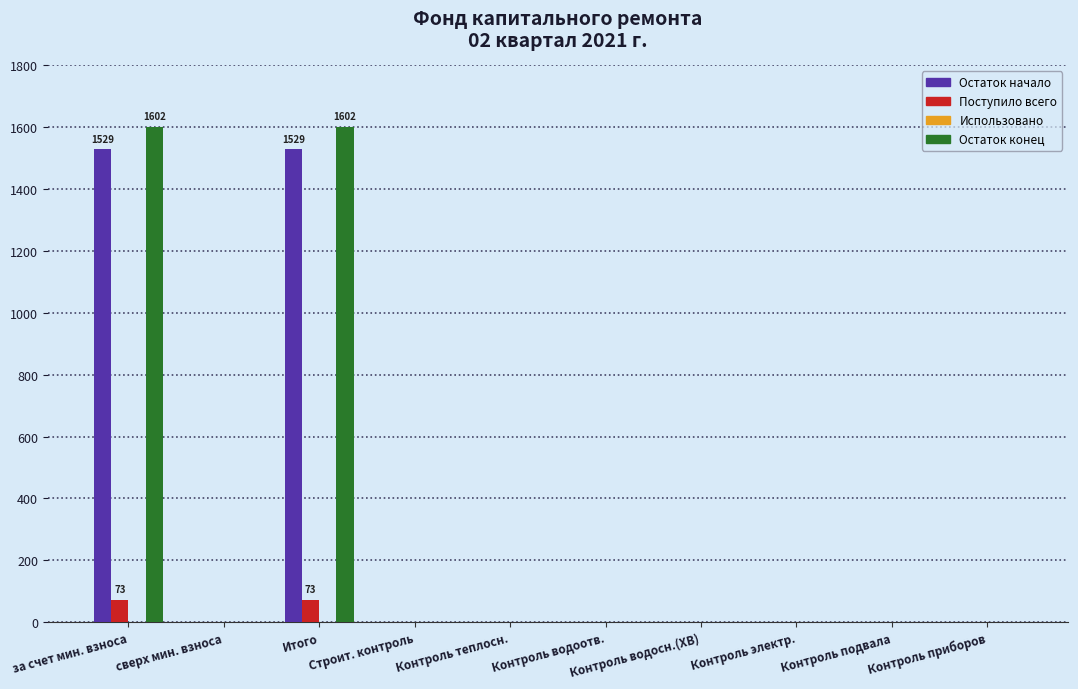

What is the greatest value displayed?

1602.0